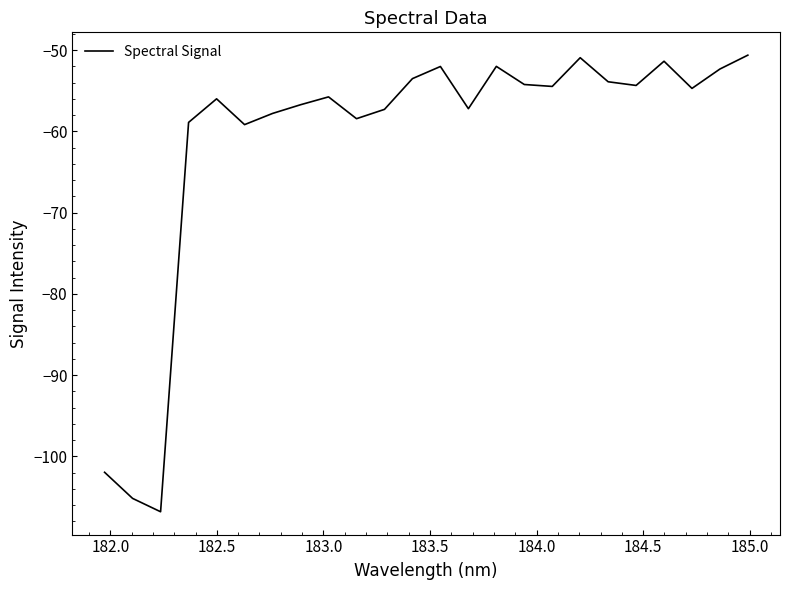

Does the chart display data point markers on the line(s)?

No